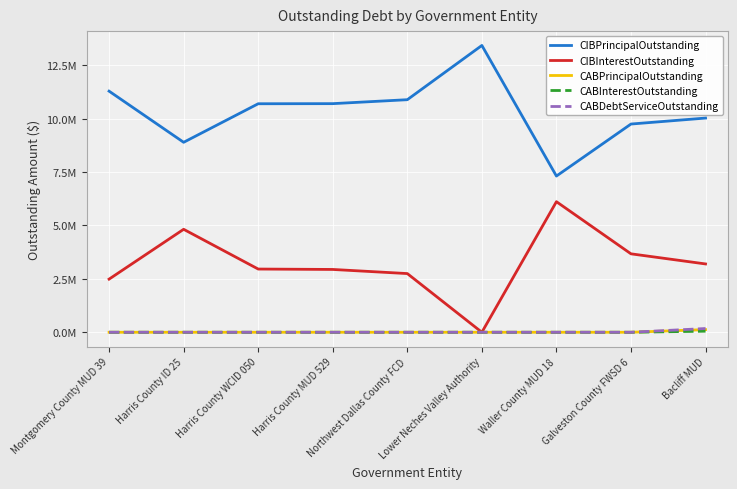

Reading right to left, what are all the values shown in this chart?

CIBPrincipalOutstanding: 10030000.0	9750000.0	7315000.0	13430000.0	10890000.0	10705000.0	10700000.0	8895000.0	11290000.0
CIBInterestOutstanding: 3198975.0	3672725.4	6113900.0	0.0	2748081.0	2941018.8	2959956.3	4821362.5	2487500.0
CABPrincipalOutstanding: 125000.0	0.0	0.0	0.0	0.0	0.0	0.0	0.0	0.0
CABInterestOutstanding: 50001.4	0.0	0.0	0.0	0.0	0.0	0.0	0.0	0.0
CABDebtServiceOutstanding: 175001.4	0.0	0.0	0.0	0.0	0.0	0.0	0.0	0.0